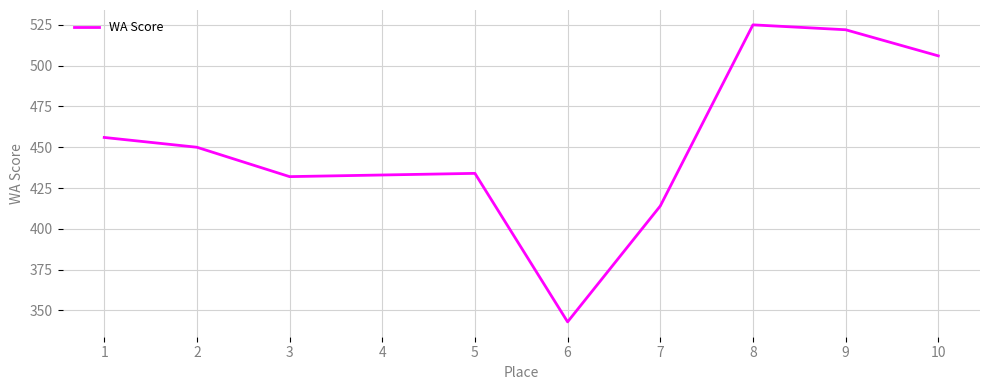

Approximately how many times larger is the value at 6 compared to 9?

0.7